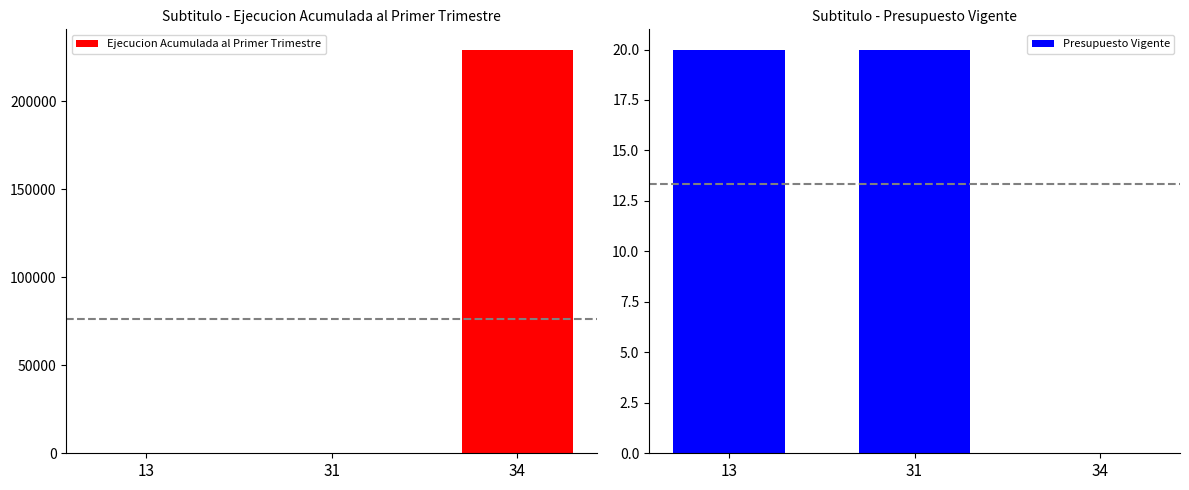

How many data points does each series have?

3